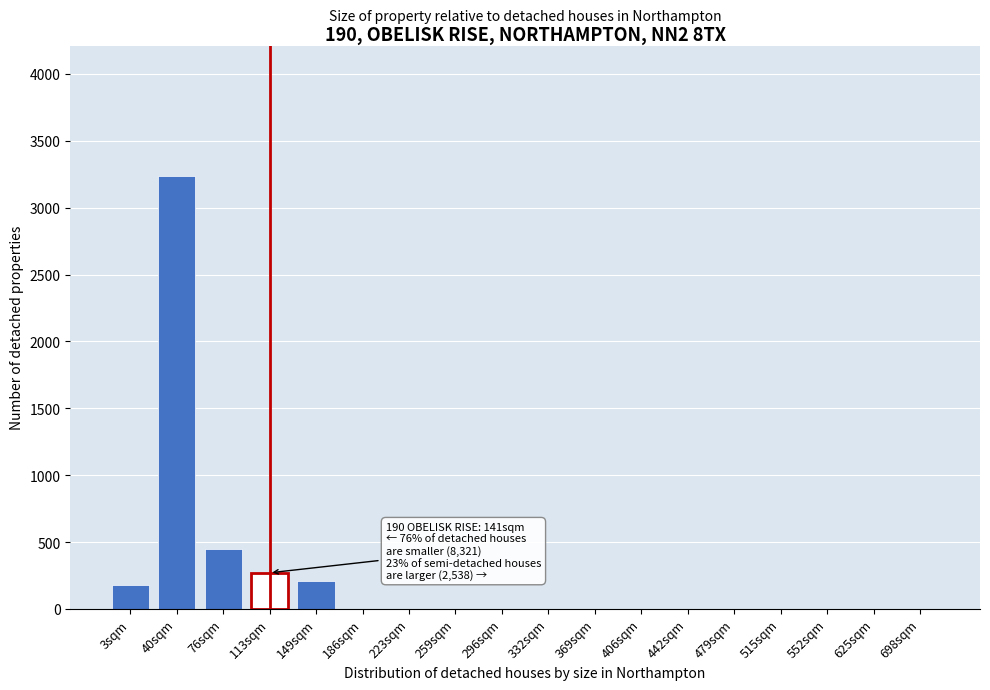

Reading right to left, extract all data points from this chart.

698sqm=0	625sqm=0	552sqm=0	515sqm=0	479sqm=0	442sqm=0	406sqm=0	369sqm=0	332sqm=0	296sqm=0	259sqm=0	223sqm=0	186sqm=0	149sqm=210	113sqm=270	76sqm=450	40sqm=3240	3sqm=180